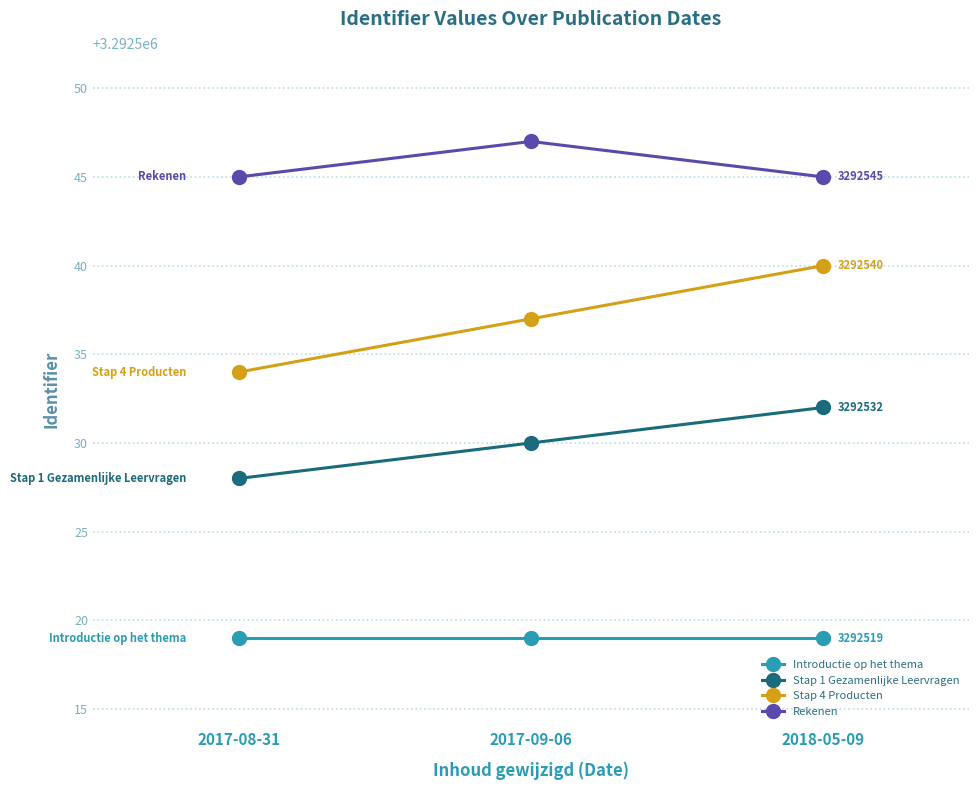

Which series has the largest total across all categories?

Rekenen